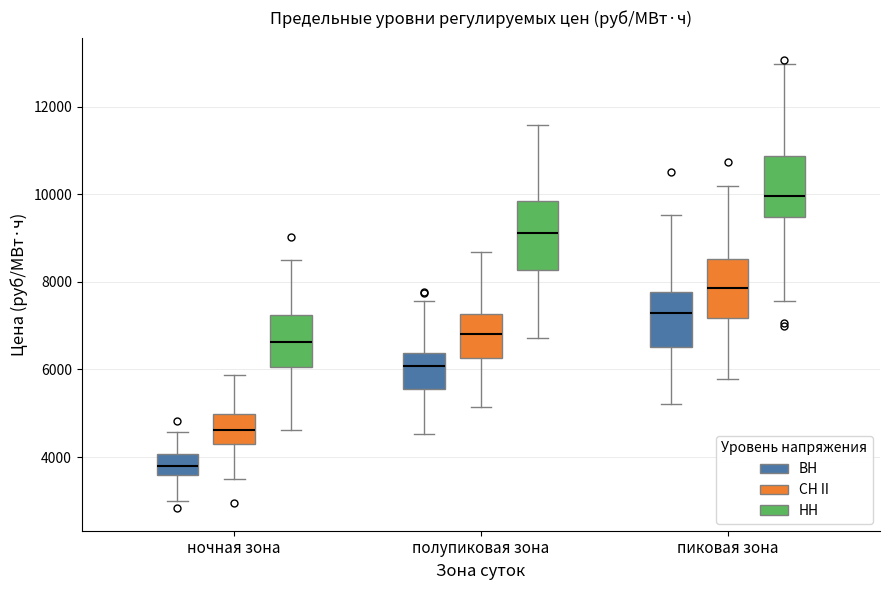

Which box's median line is the lowest?

ночная зона (ВН)